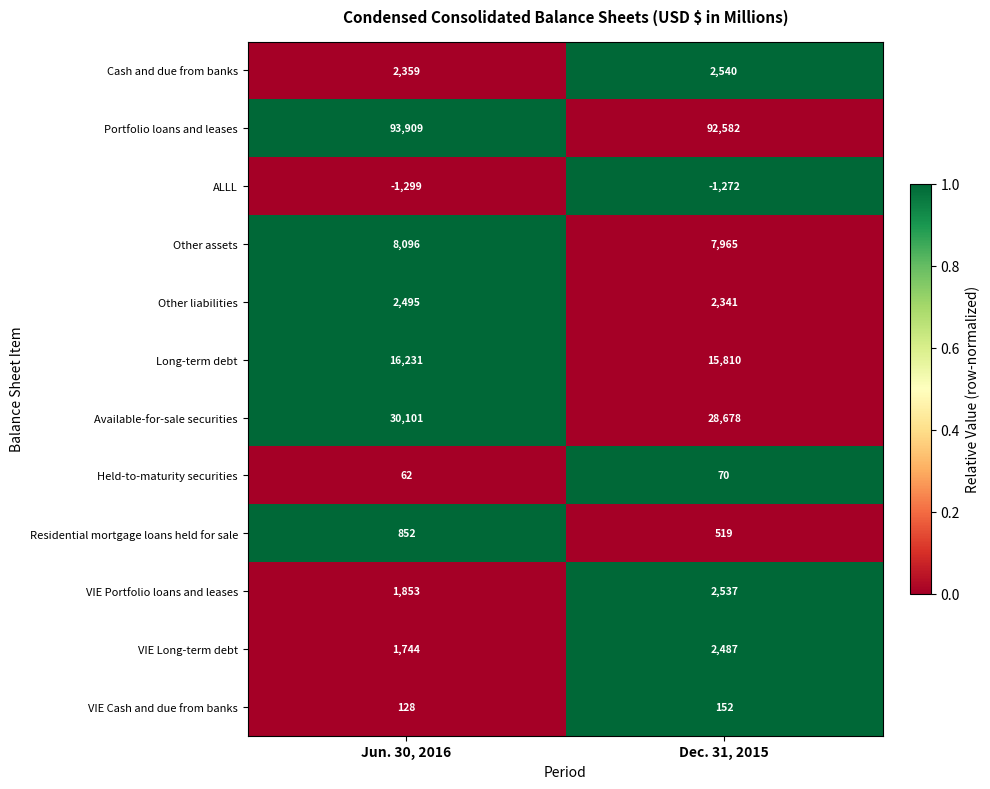

At Dec. 31, 2015, list the series in order from smallest to largest.

ALLL, Held-to-maturity securities, VIE Cash and due from banks, Residential mortgage loans held for sale, Other liabilities, VIE Long-term debt, VIE Portfolio loans and leases, Cash and due from banks, Other assets, Long-term debt, Available-for-sale securities, Portfolio loans and leases